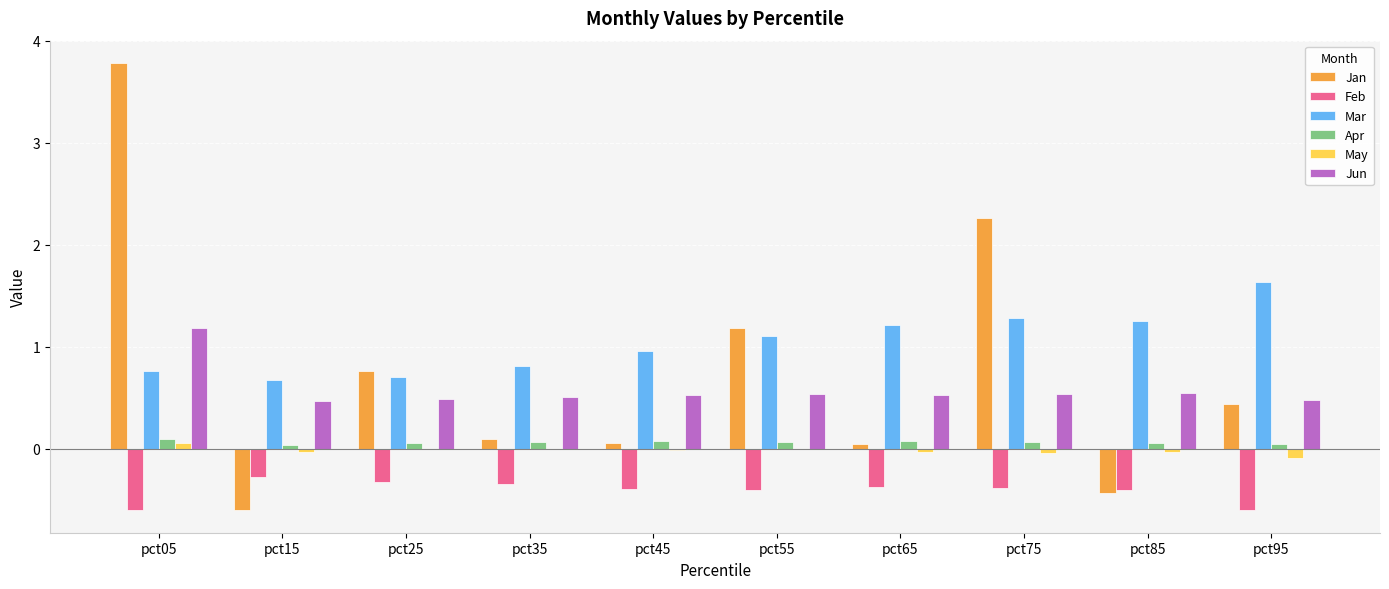

What is the total value across all series at pct25?

1.7